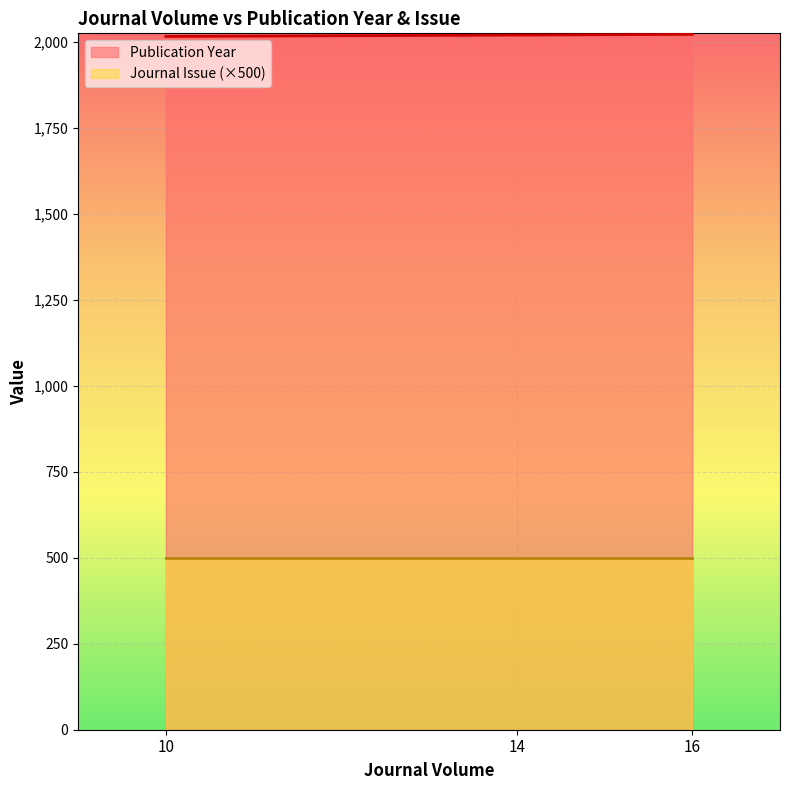

List the labels in order of value, smallest first.

10, 14, 16